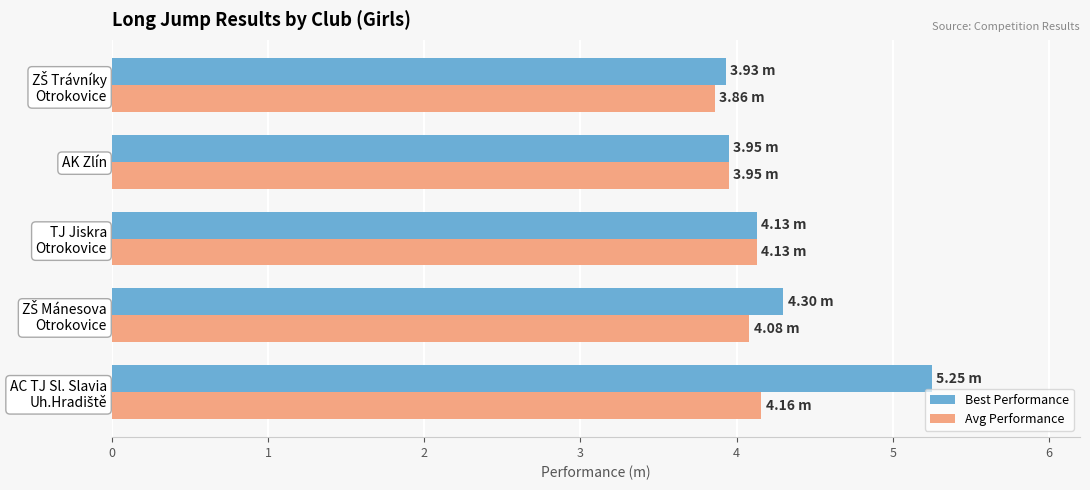

What is the difference between the second highest and minimum values in the Best Performance series?

0.4